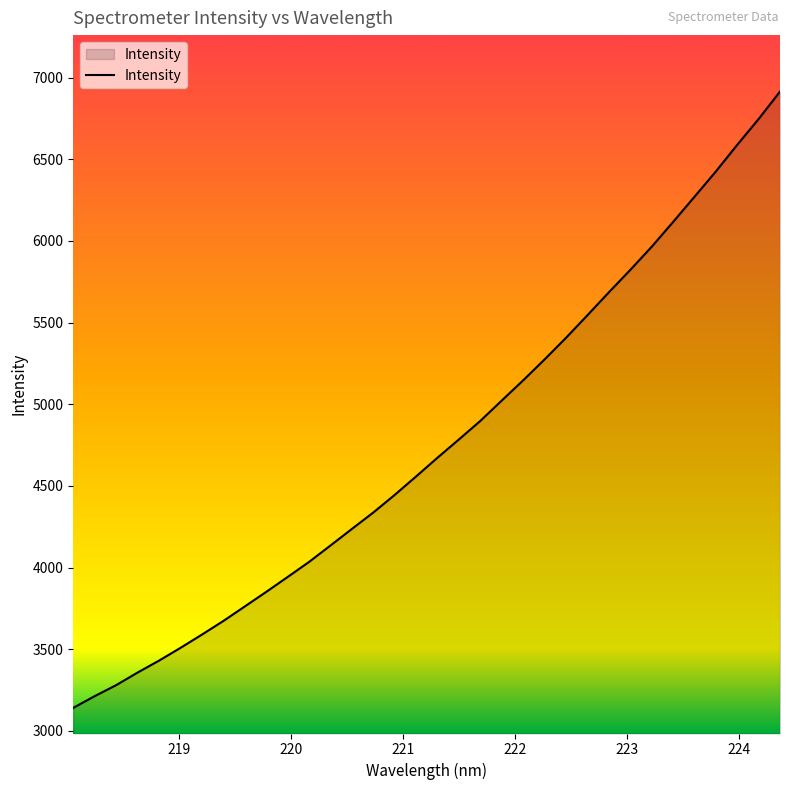

What is the greatest value displayed?

6915.2